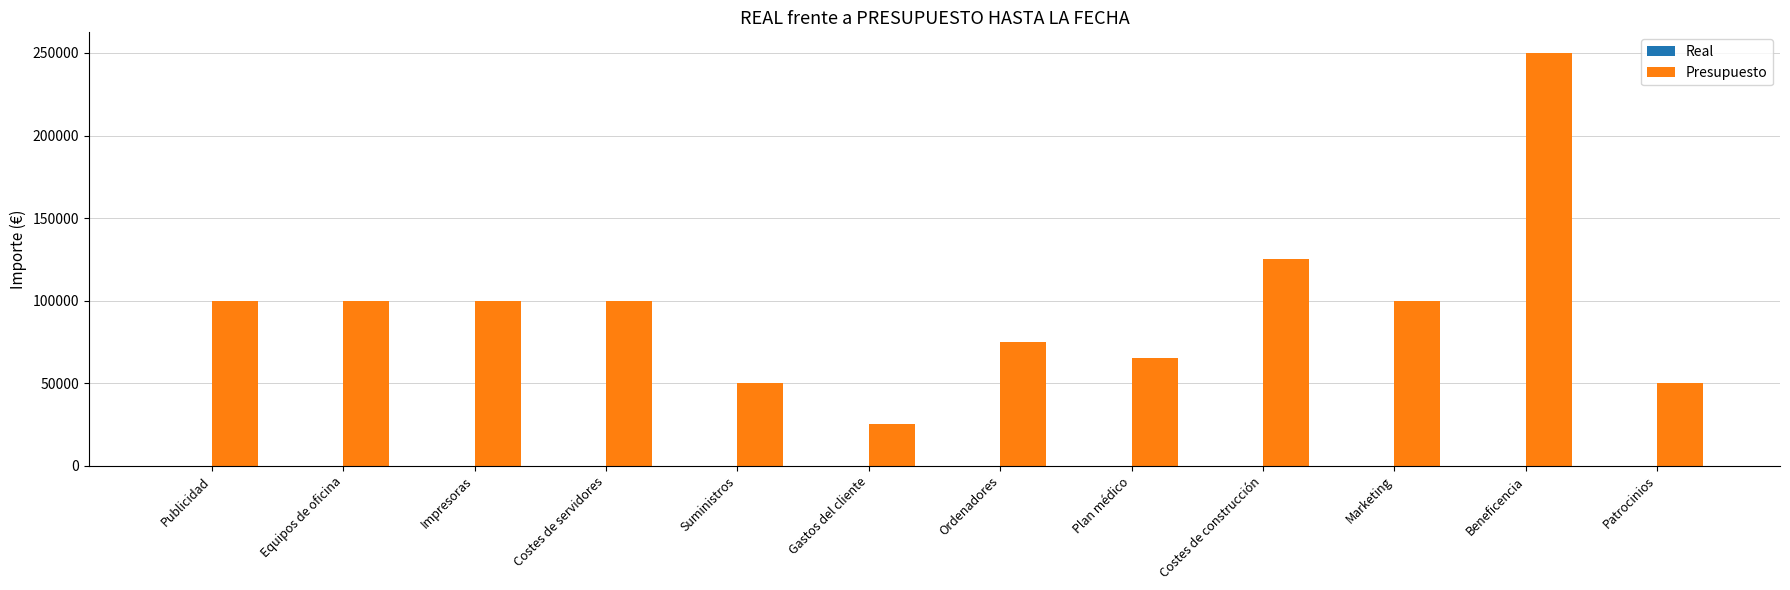

The value at Marketing is 55586. True or false?

False